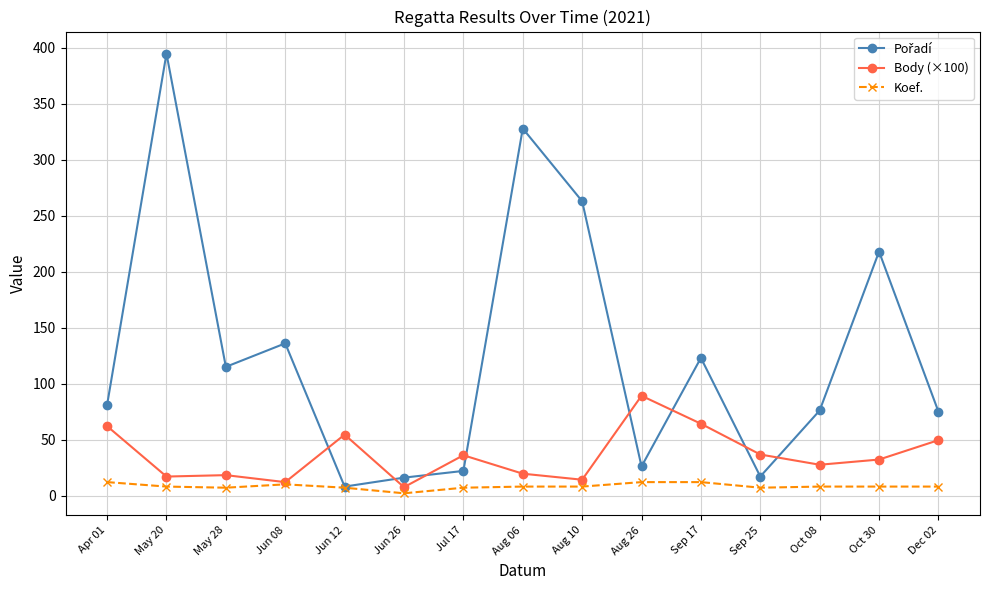

At which category does the chart reach its peak across all series?

May 20